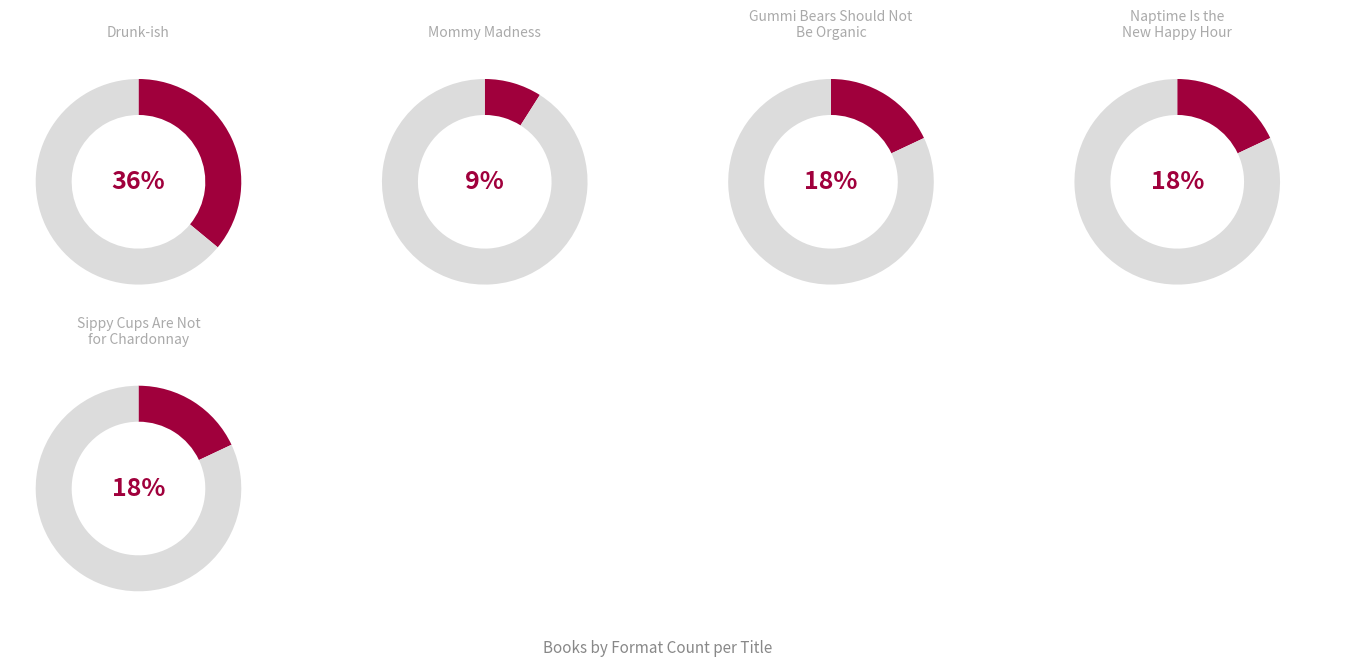

Which slice is the largest?

Drunk-ish